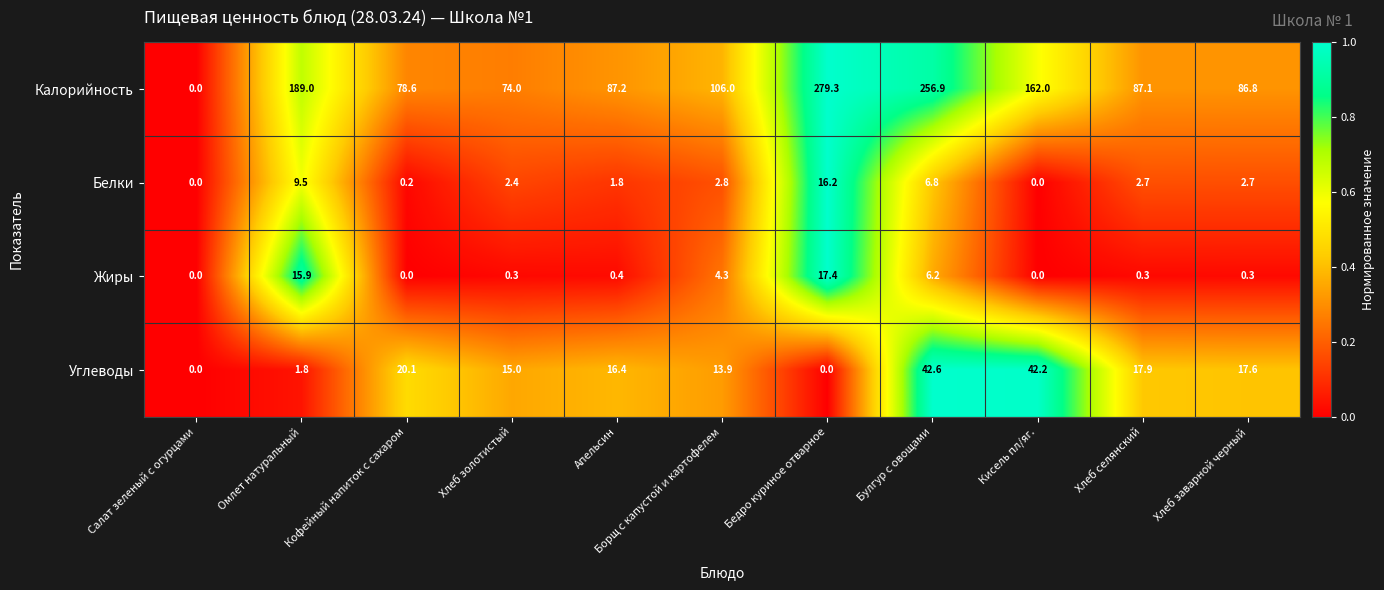

What is the sum of the Углеводы values at Хлеб золотистый and Кофейный напиток с сахаром?

35.1